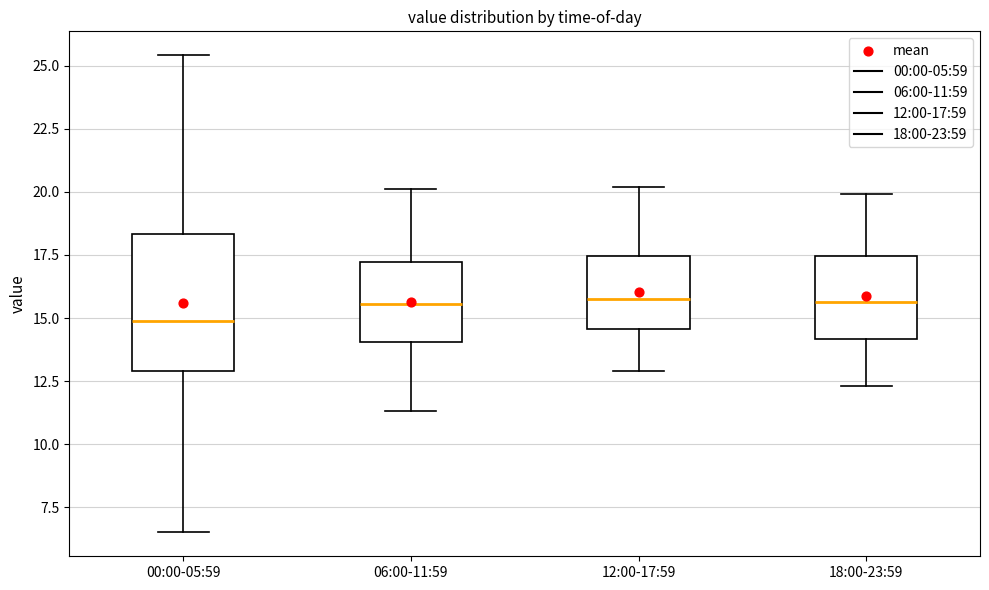

Reading left to right, transcribe this box plot: for each box, give where its median line is, the range the box spans, and where its two whiskers end, as read against the y-axis. The values are not printed on the chart, so give them approximately, as read against the axis.

00:00-05:59: median 15.0, box 13.0 to 18.5, whiskers 6.5 to 25.5
06:00-11:59: median 15.5, box 14.0 to 17.0, whiskers 11.5 to 20.0
12:00-17:59: median 16.0, box 14.5 to 17.5, whiskers 13.0 to 20.0
18:00-23:59: median 15.5, box 14.0 to 17.5, whiskers 12.5 to 20.0